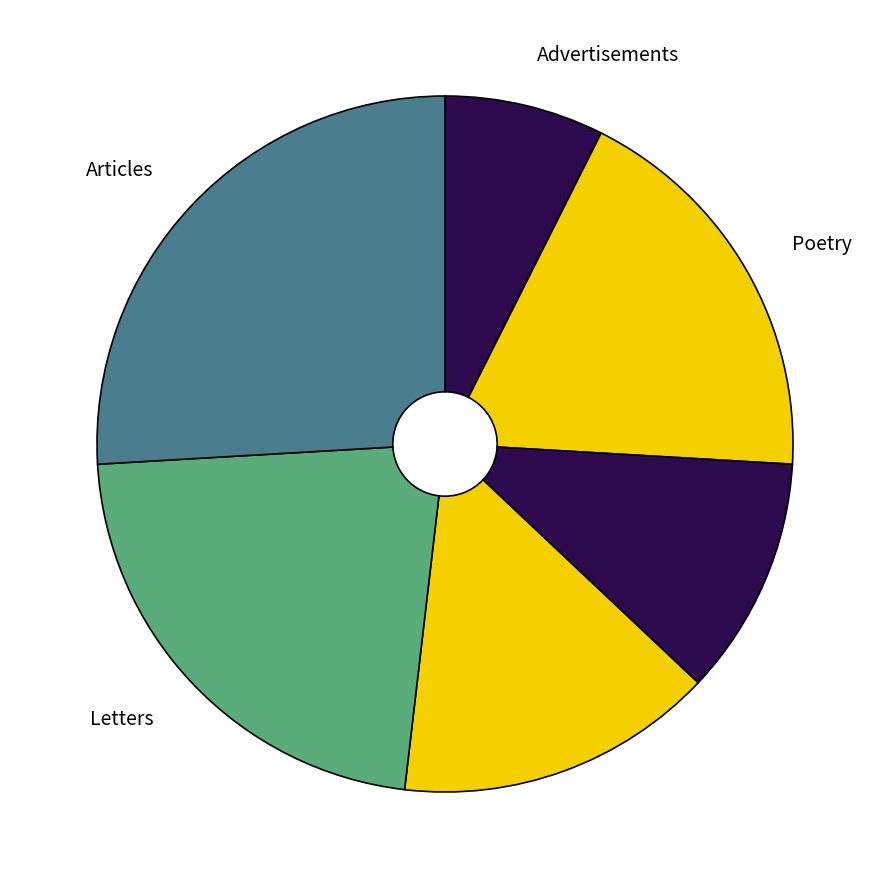

How many slices are in this pie chart?

6